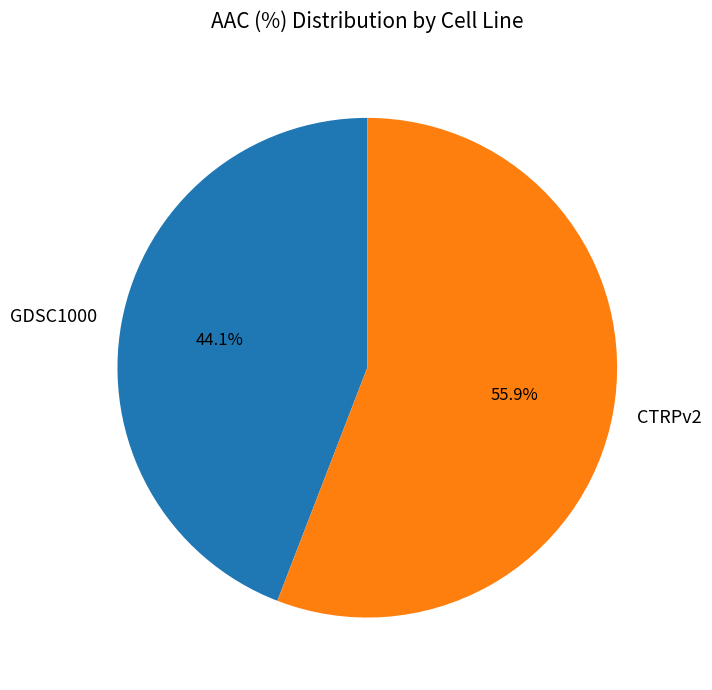

Do GDSC1000 and CTRPv2 together represent more than half of the pie?

Yes